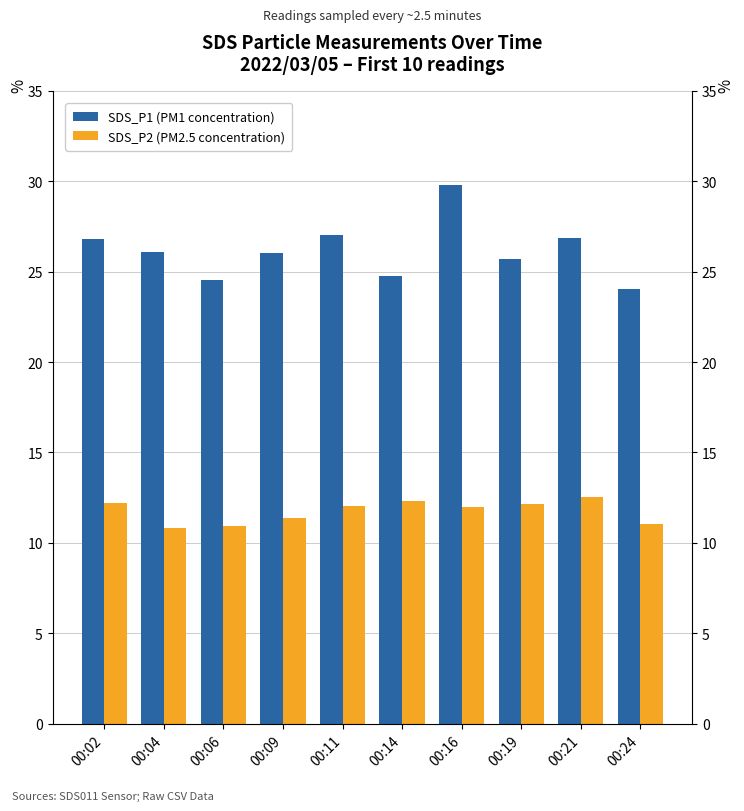

Rank the series by their maximum value, from lowest to highest.

SDS_P2 (PM2.5 concentration), SDS_P1 (PM1 concentration)